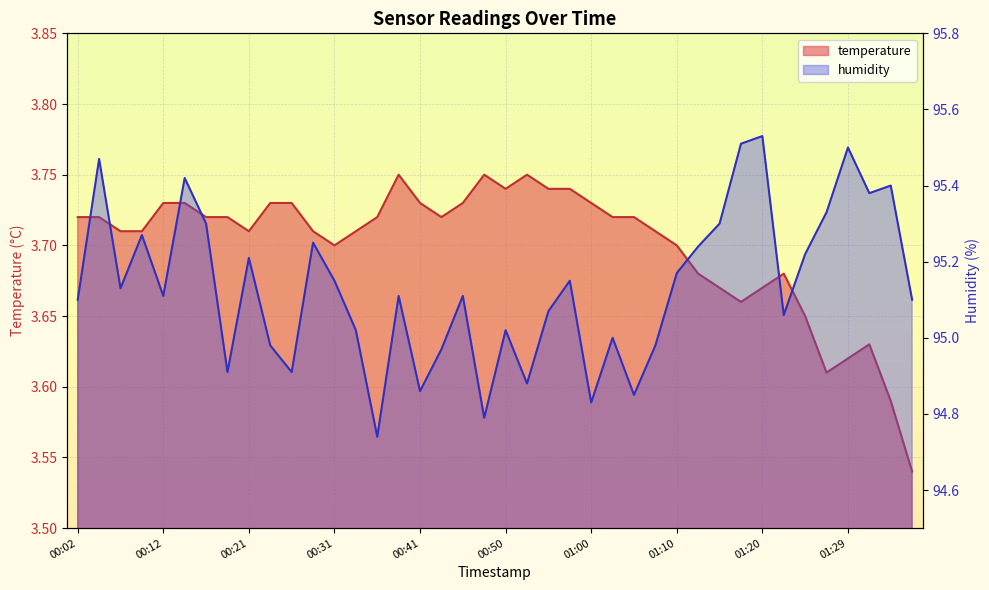

How many interior local peaks does the temperature series have?

5